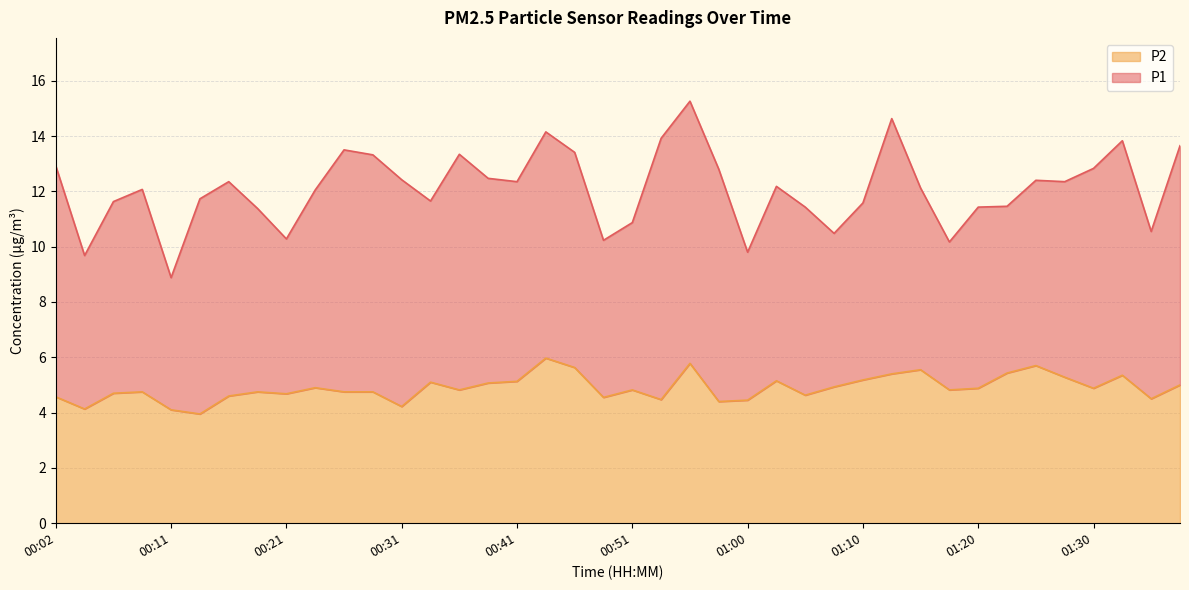

What is the label of the 8th point from the right?

01:20